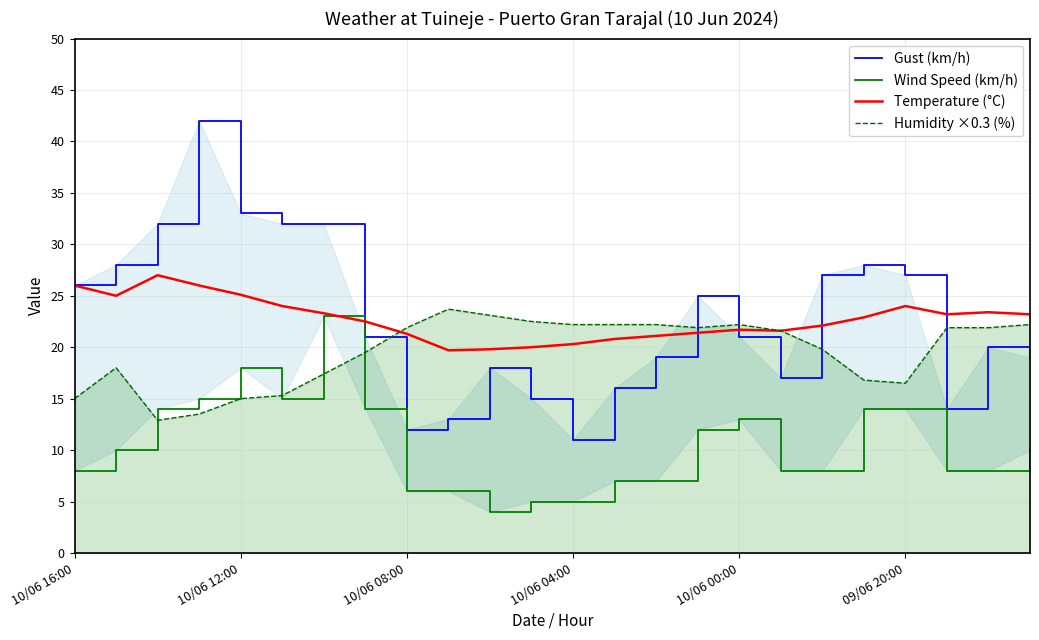

Rank the series by their maximum value, from highest to lowest.

Gust (km/h), Temperature (°C), Humidity ×0.3 (%), Wind Speed (km/h)